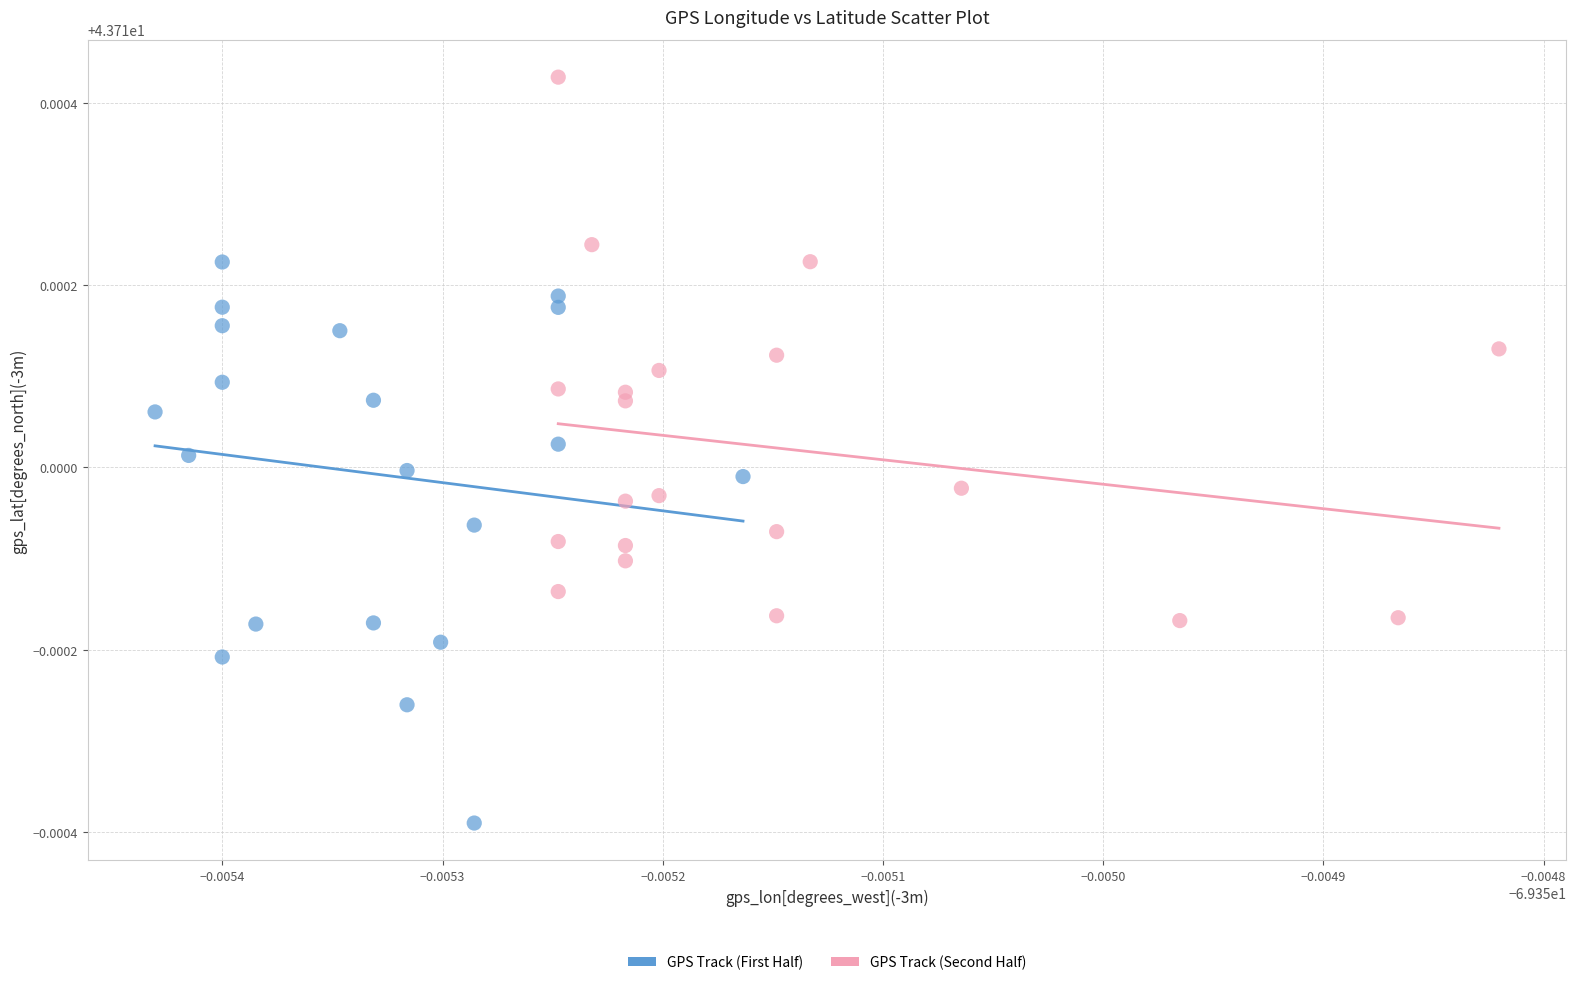

What are all the series names shown in the legend?

GPS Track (First Half), GPS Track (Second Half)